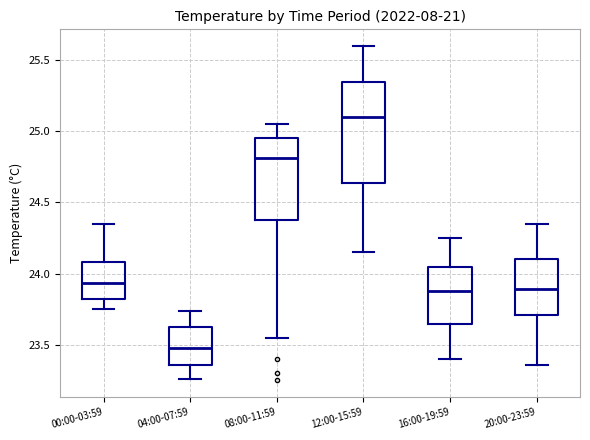

Where does the lower whisker of the box for 08:00-11:59 end on the y-axis? The values are not printed on the chart, so give them approximately, as read against the axis.

23.55